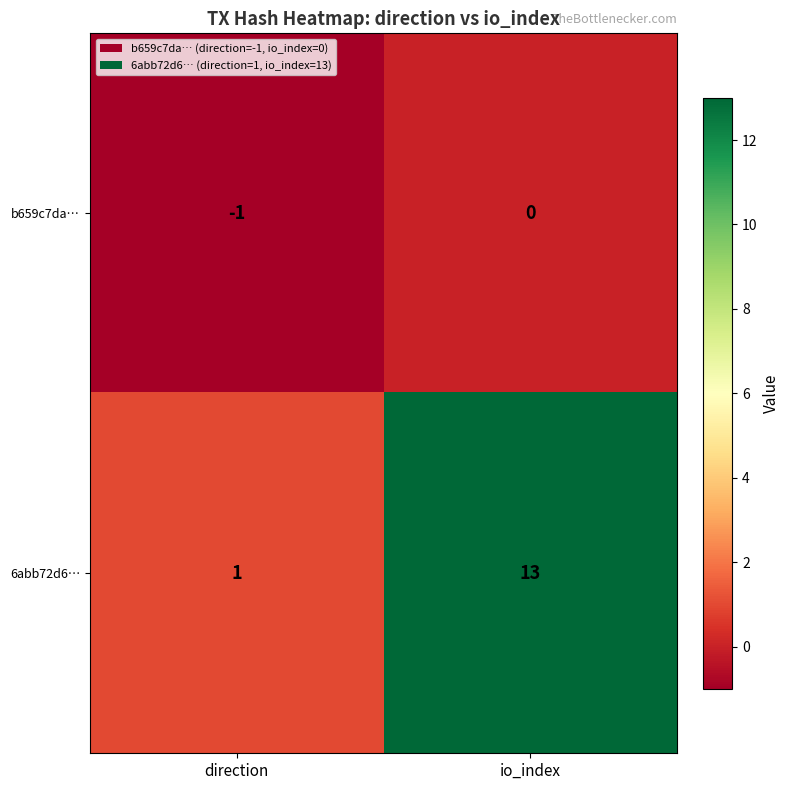

Which series has the largest range (max minus min)?

6abb72d6…